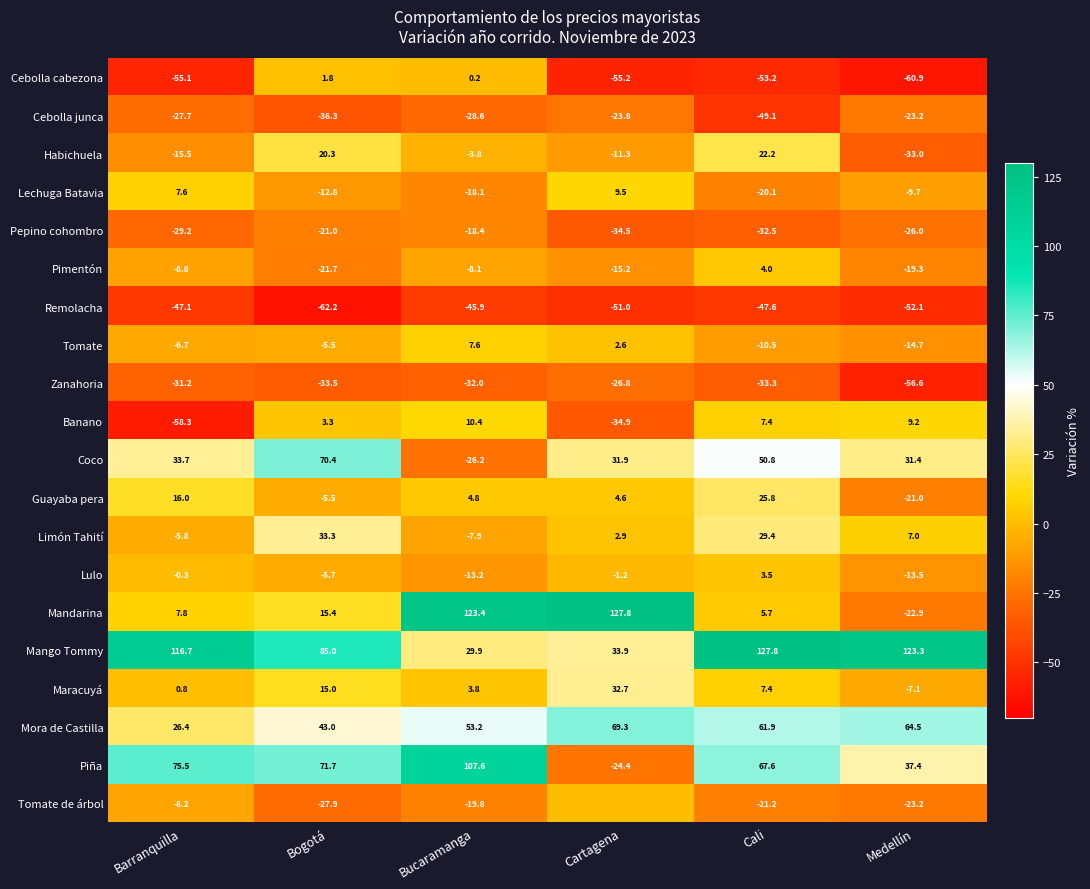

At how many categories does at least one series exceed 103?

5